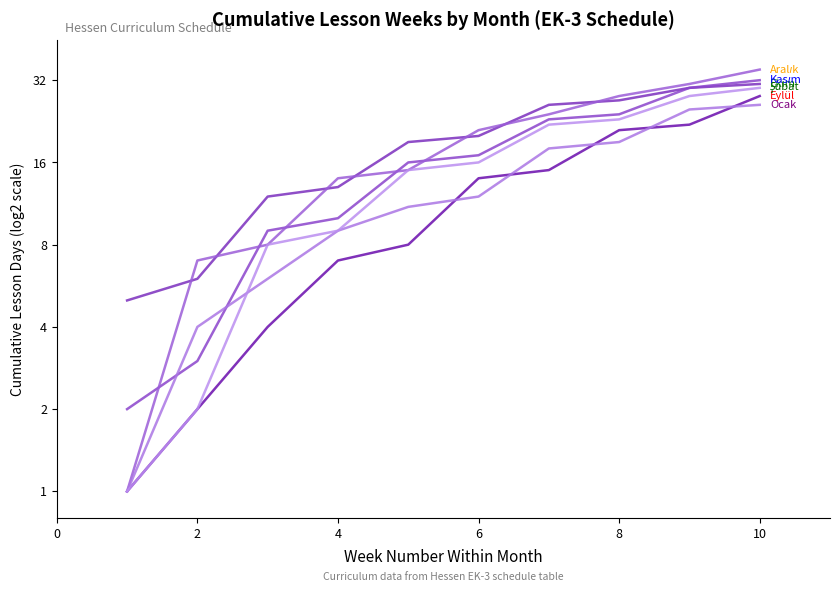

What is the difference between the second highest and minimum values in the Aralık series?

30